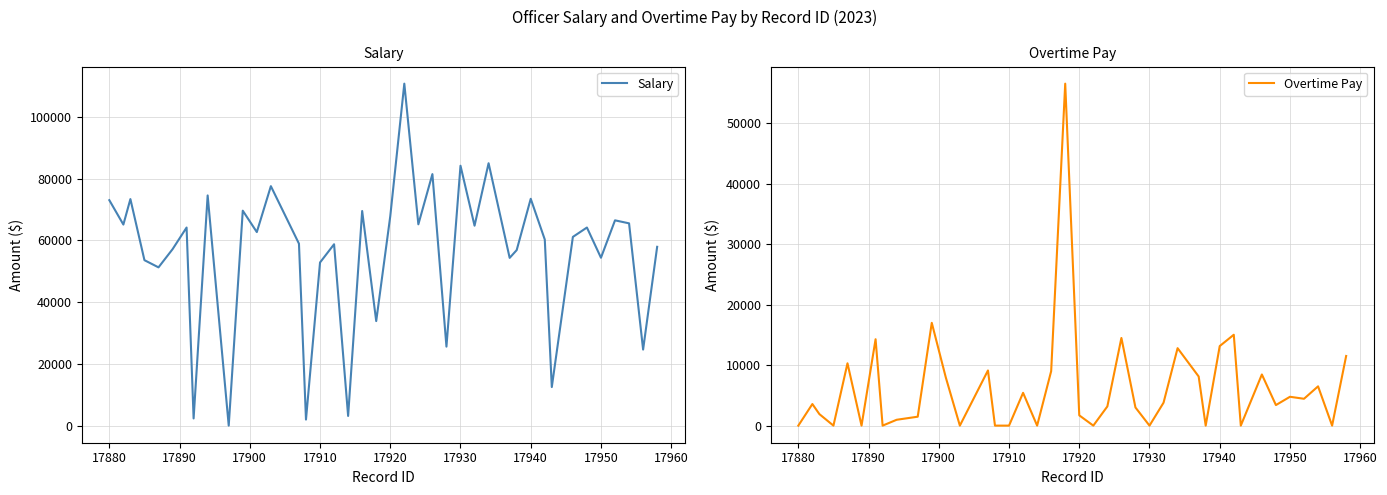

Does the chart display data point markers on the line(s)?

No